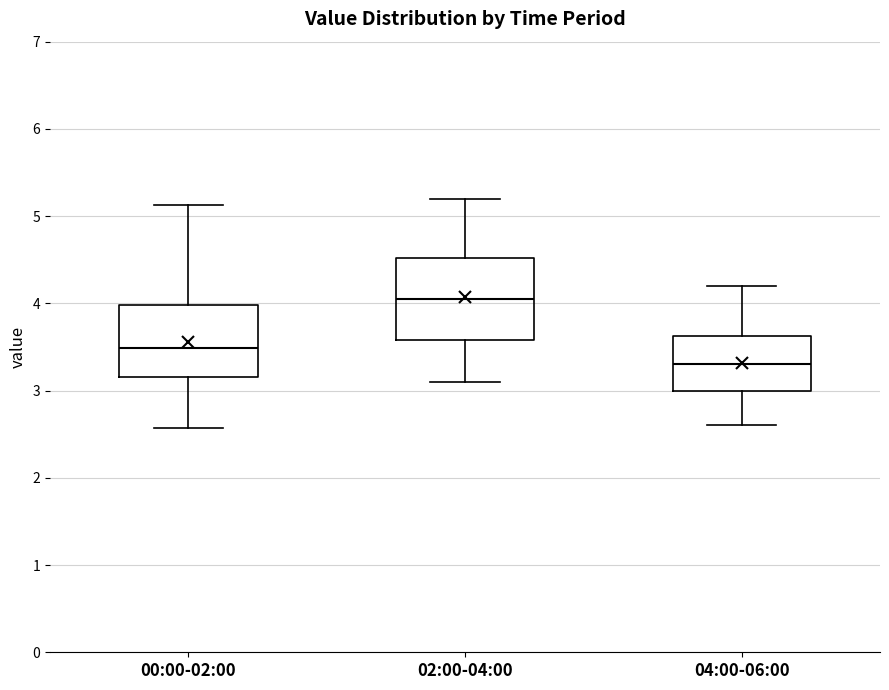

Where does the median line of the box for 02:00-04:00 sit on the y-axis? The values are not printed on the chart, so give them approximately, as read against the axis.

4.1